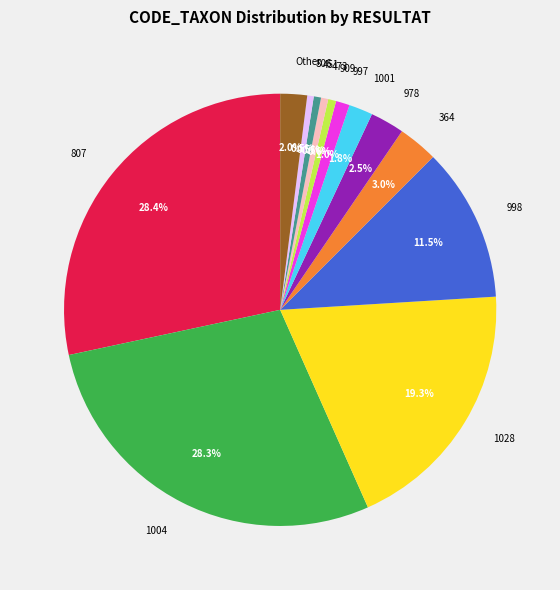

How many segments does this pie chart have?

13